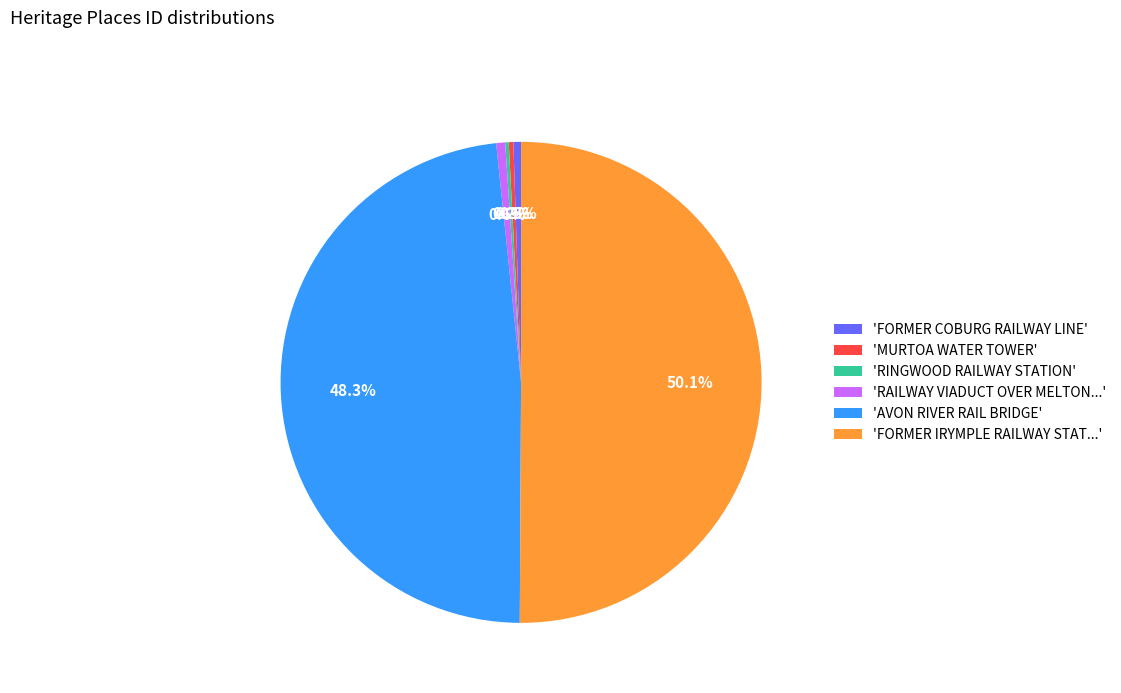

What is the majority slice?

'FORMER IRYMPLE RAILWAY STAT...'